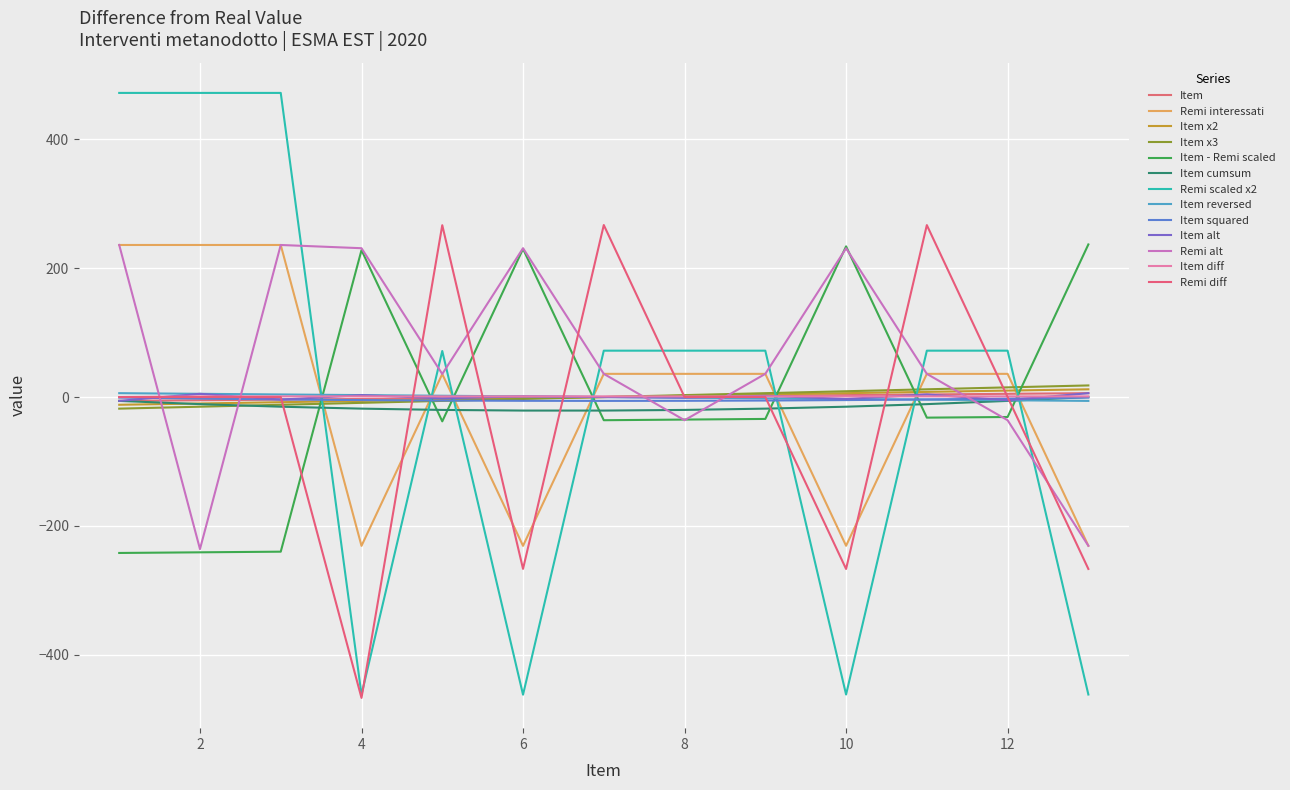

How many lines are shown in the chart?

13